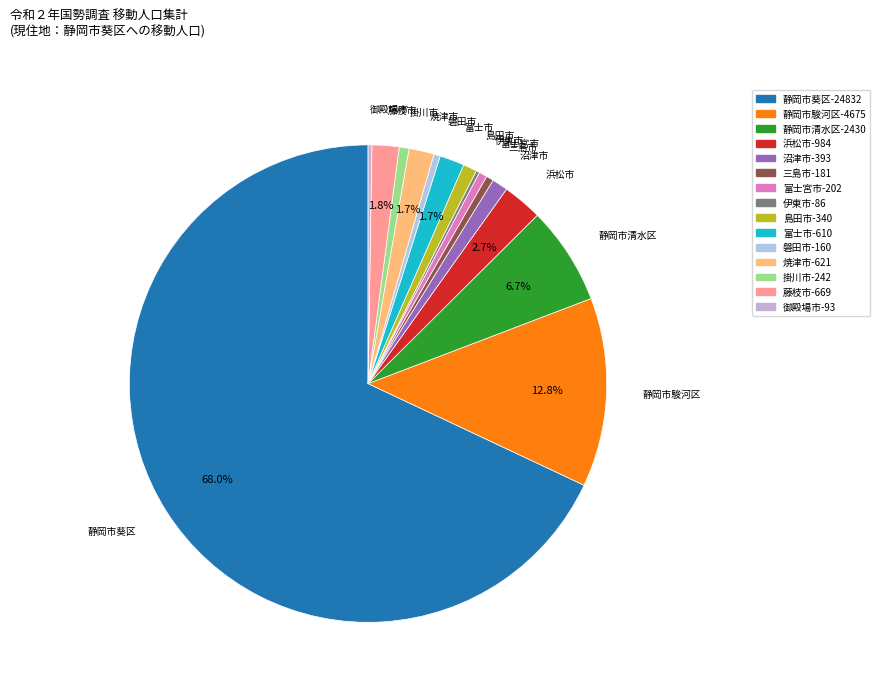

What percentage is the 沼津市 slice, to the nearest percent?

1%